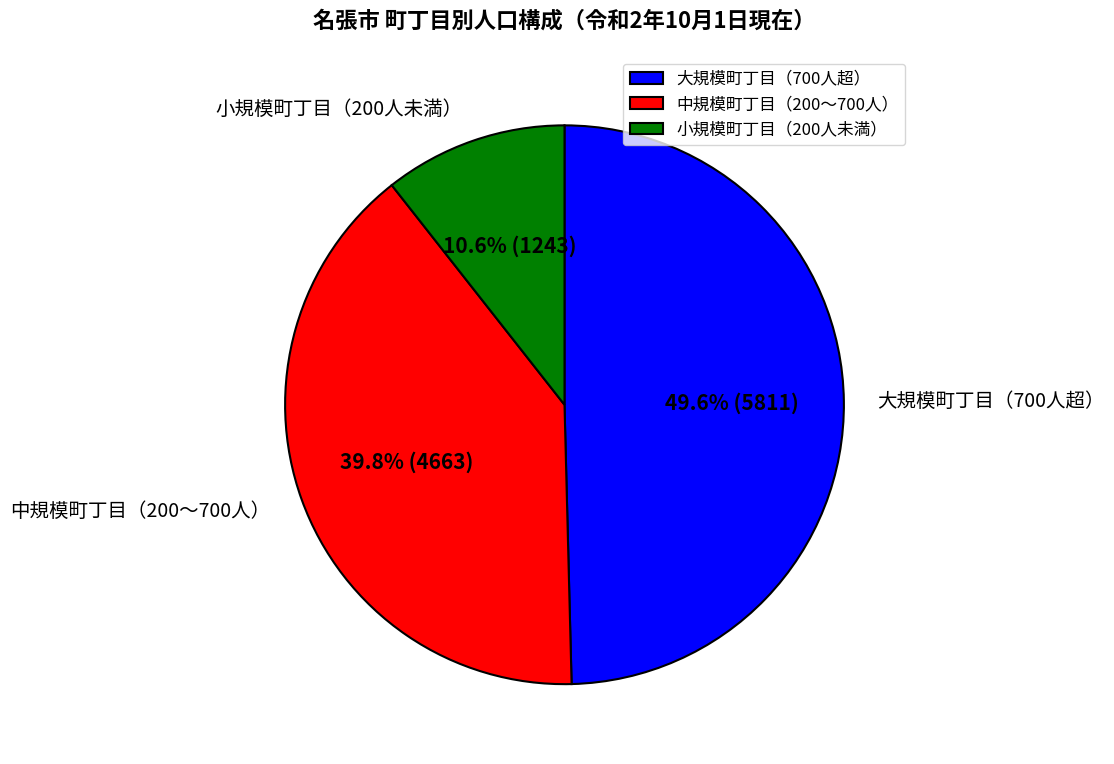

What is the ratio of the value at 大規模町丁目（700人超） to the value at 小規模町丁目（200人未満）?

4.7